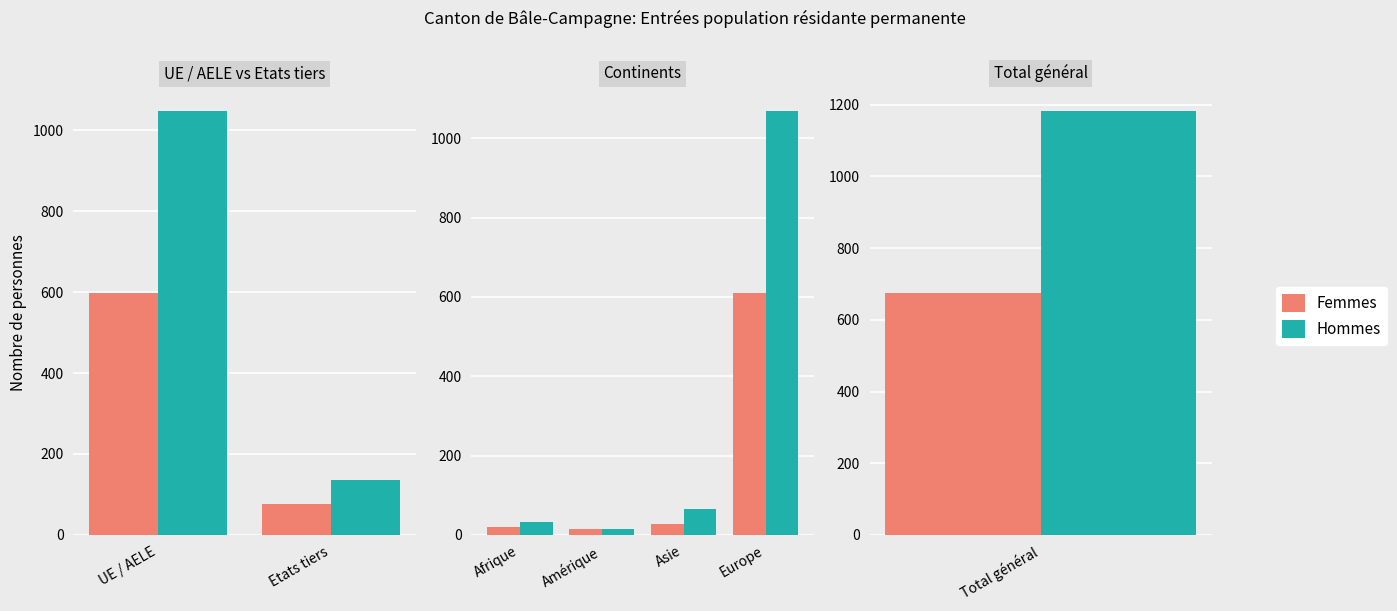

True or false: Femmes has a value of 41 at Asie.

False